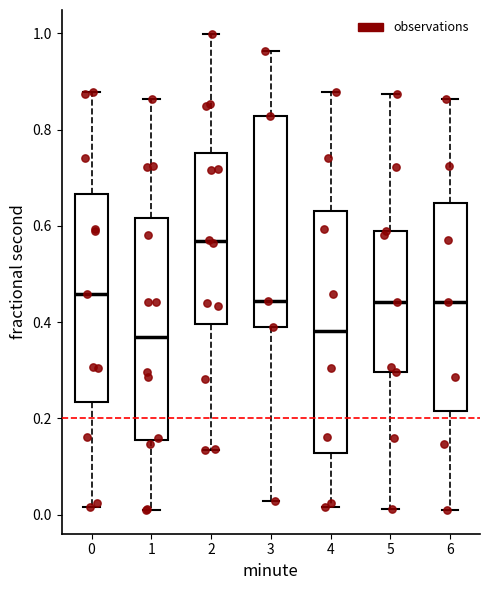

Reading left to right, read every box against the y-axis: the position of its median line, the range the box covers, and the ends of its whiskers. The values are not printed on the chart, so give them approximately, as read against the axis.

0: median 0.46, box 0.24 to 0.66, whiskers 0.02 to 0.88
1: median 0.38, box 0.16 to 0.62, whiskers 0.02 to 0.86
2: median 0.56, box 0.40 to 0.76, whiskers 0.14 to 1.00
3: median 0.44, box 0.40 to 0.82, whiskers 0.02 to 0.96
4: median 0.38, box 0.12 to 0.64, whiskers 0.02 to 0.88
5: median 0.44, box 0.30 to 0.58, whiskers 0.02 to 0.88
6: median 0.44, box 0.22 to 0.64, whiskers 0.02 to 0.86